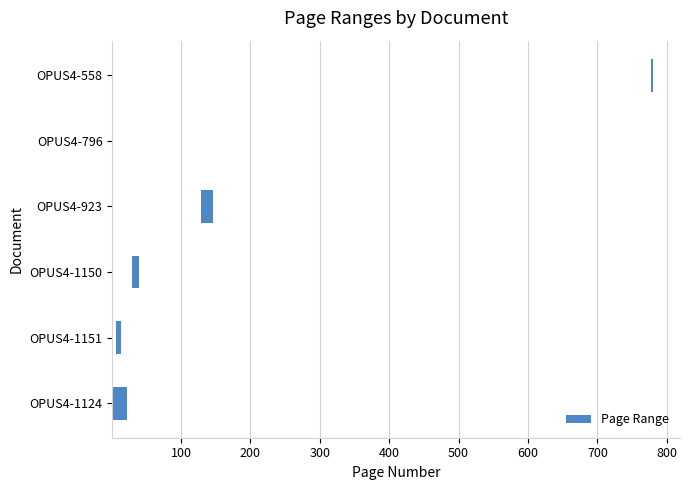

What is the value of the 4th bar from the left?

11